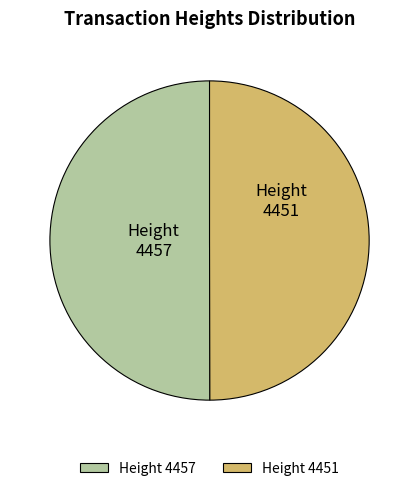

Is the sum of Height 4451 and Height 4457 greater than half?

Yes